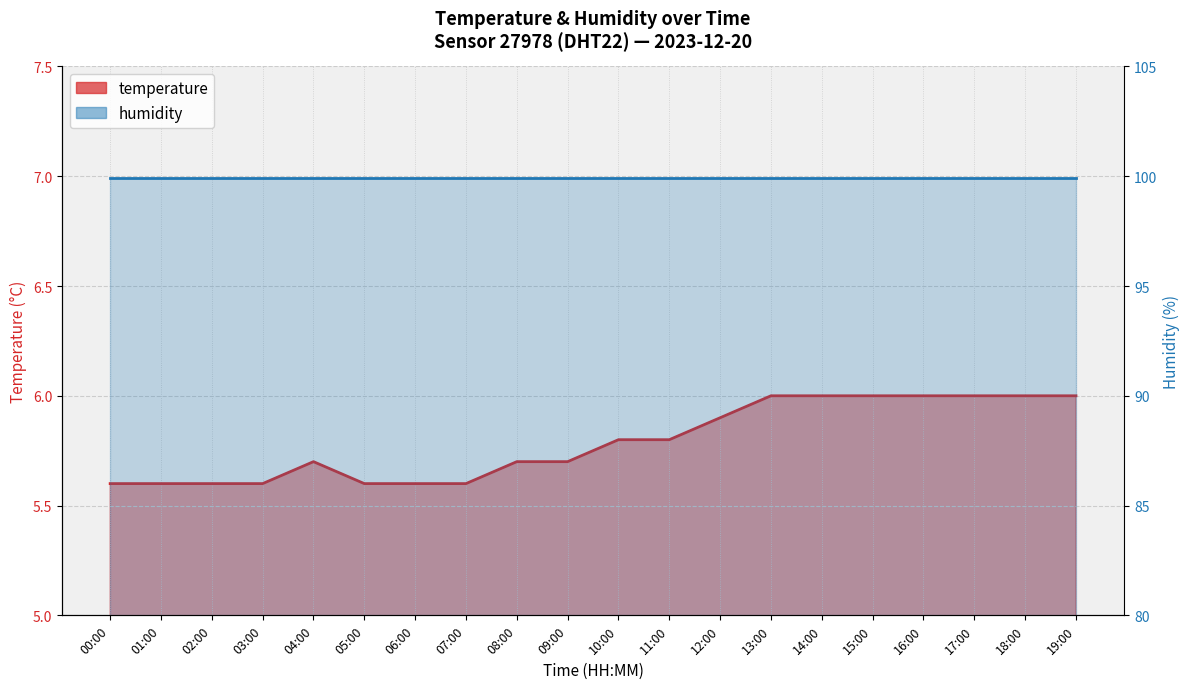

Does the chart display data point markers on the line(s)?

No